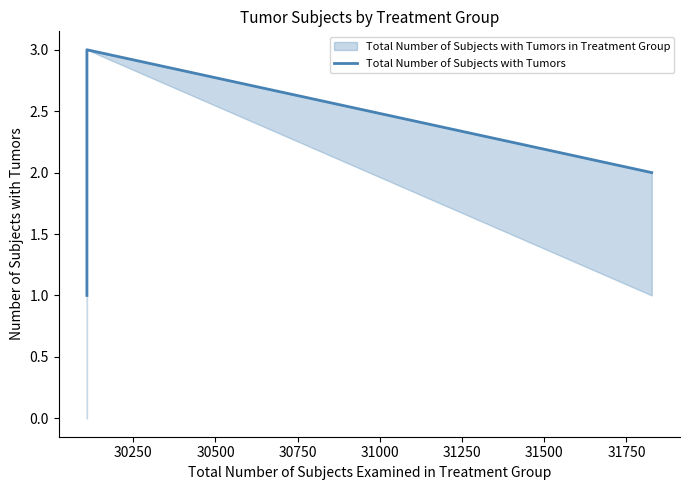

True or false: the data shows 3 at 30750.

False